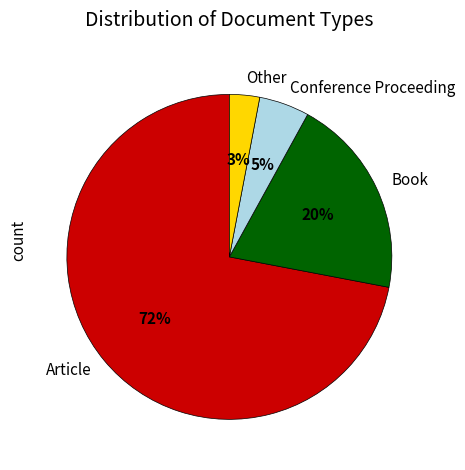

What is the largest slice in the pie chart?

Article